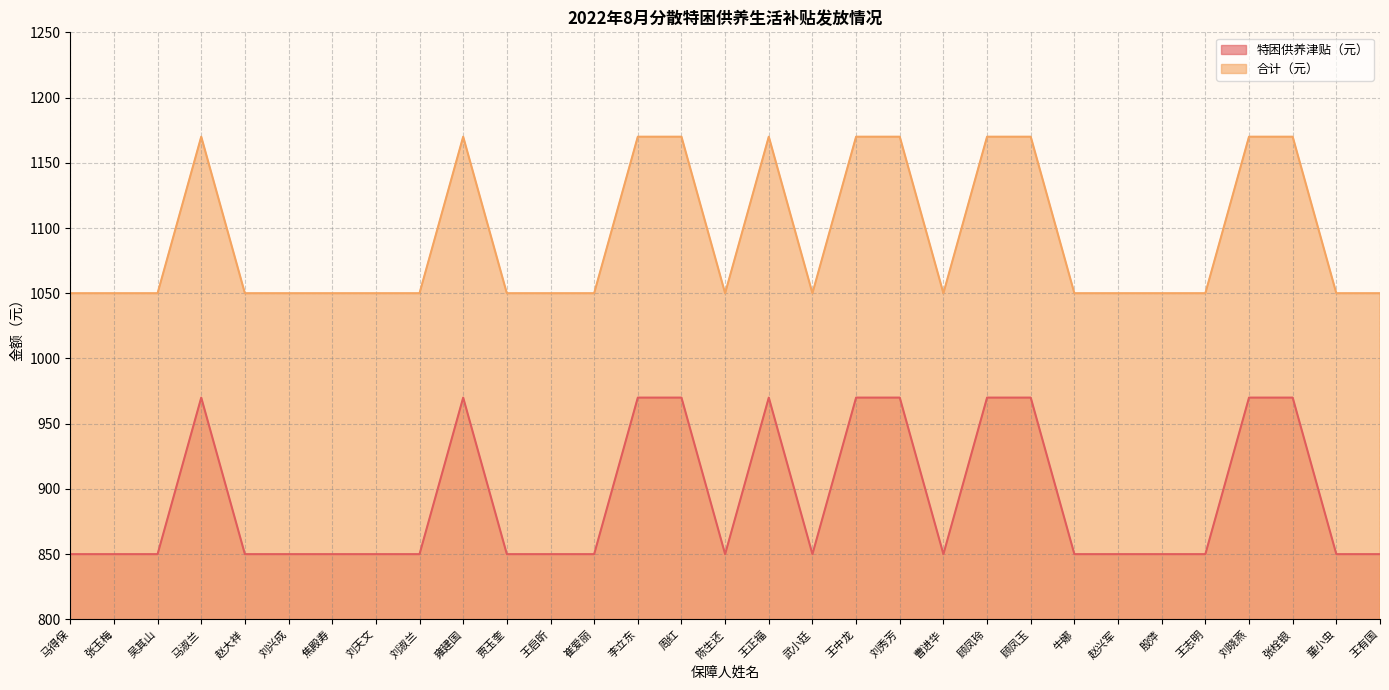

Where is 特困供养津贴（元） nearest to the value 910?

马得保